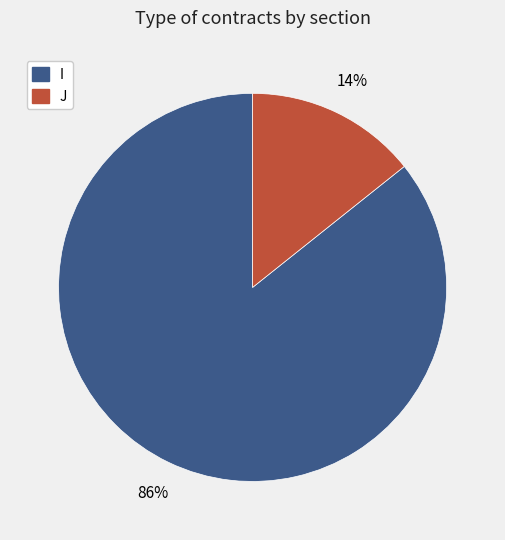

Combined, do I and J account for over 50%?

Yes